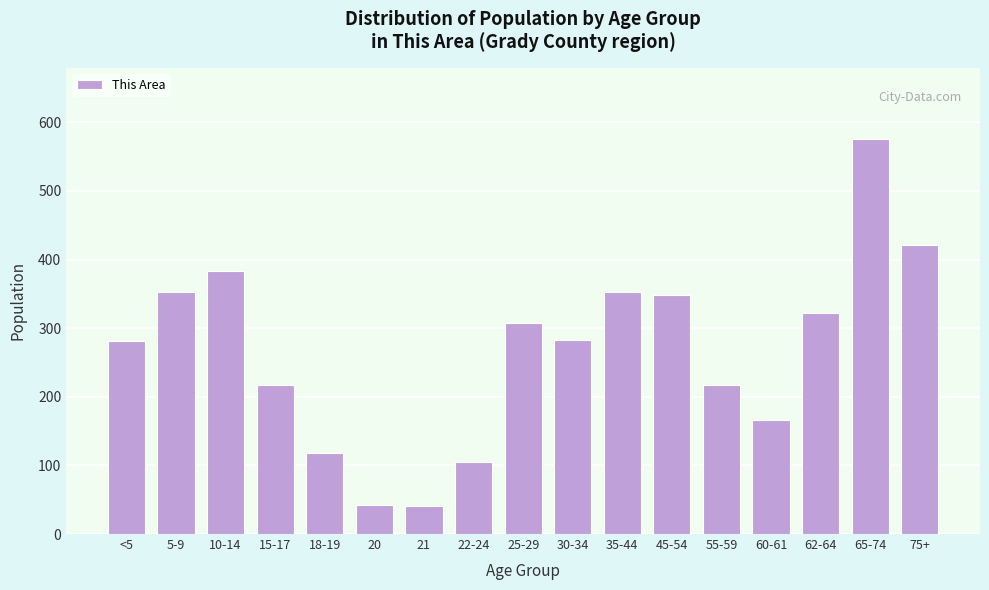

What is the greatest value displayed?

576